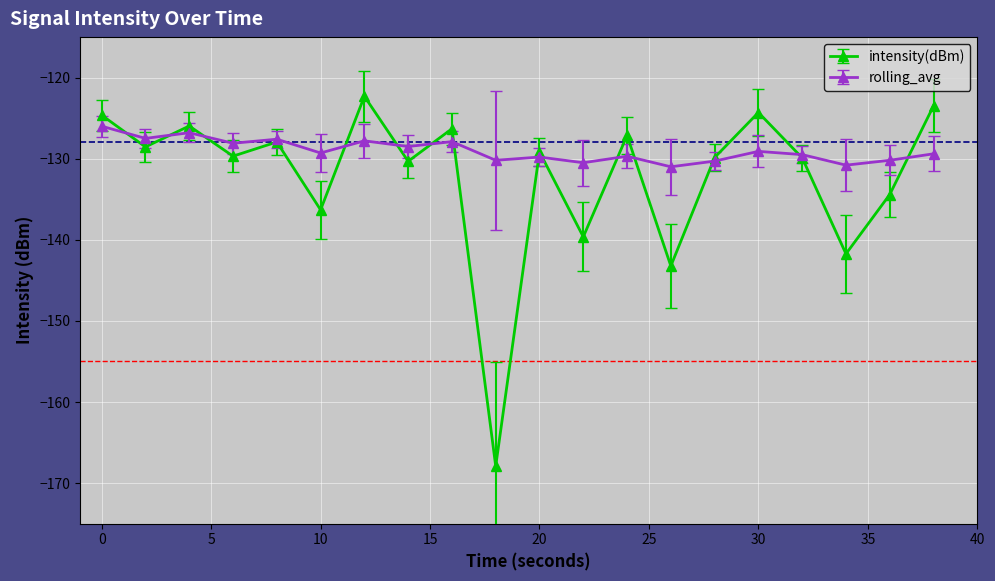

Which series has the widest spread of values?

intensity(dBm)